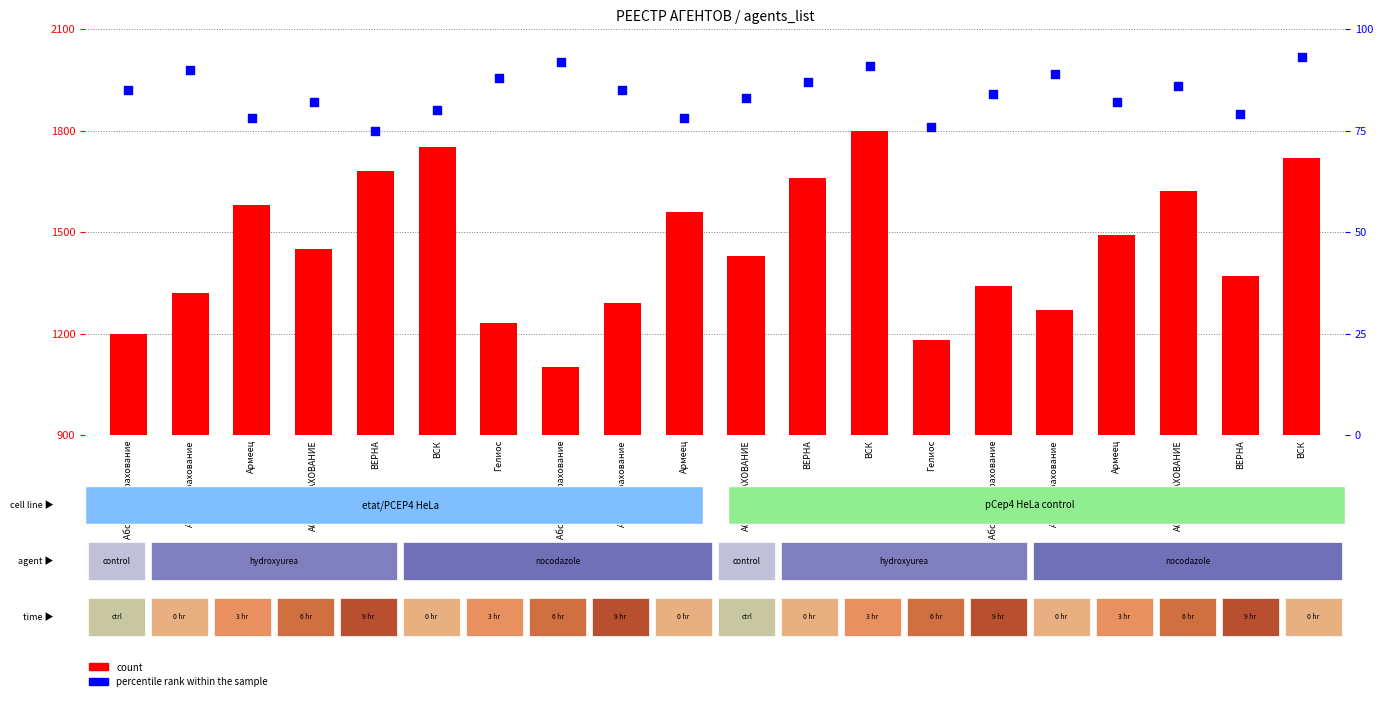

What is the total value across all series at АльфаСтрахование?

1410